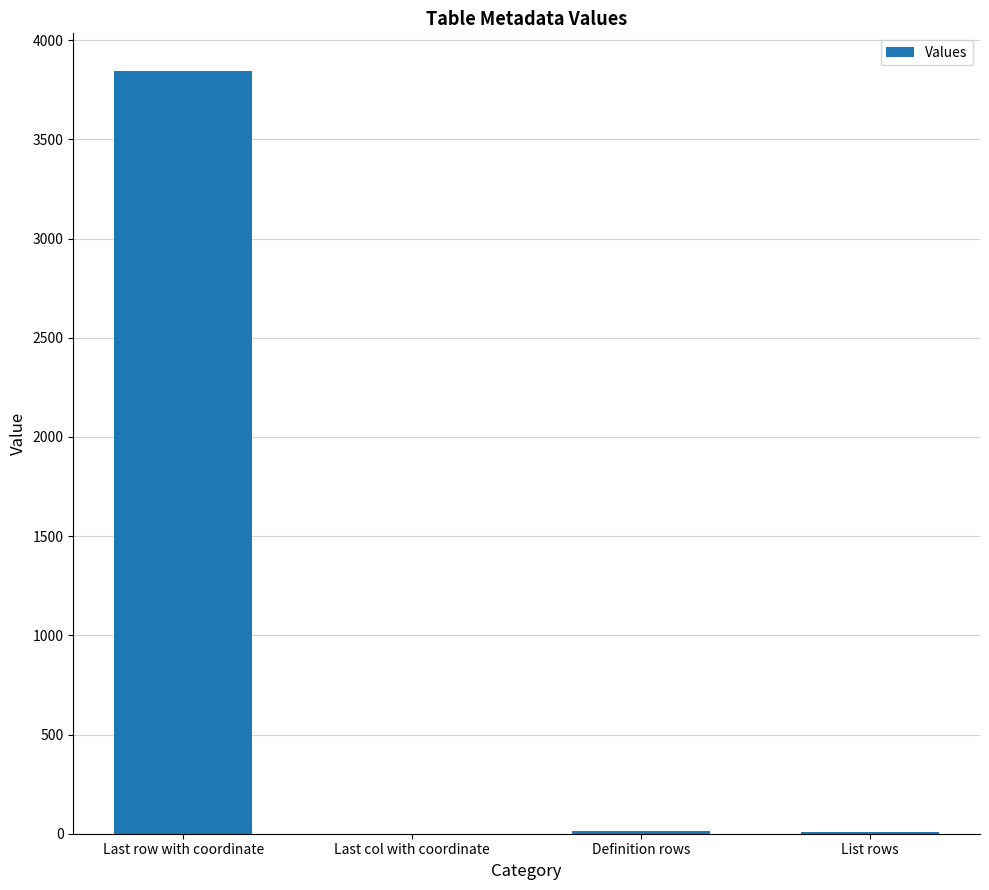

What is the ratio of the value at Last col with coordinate to the value at Definition rows?

0.1